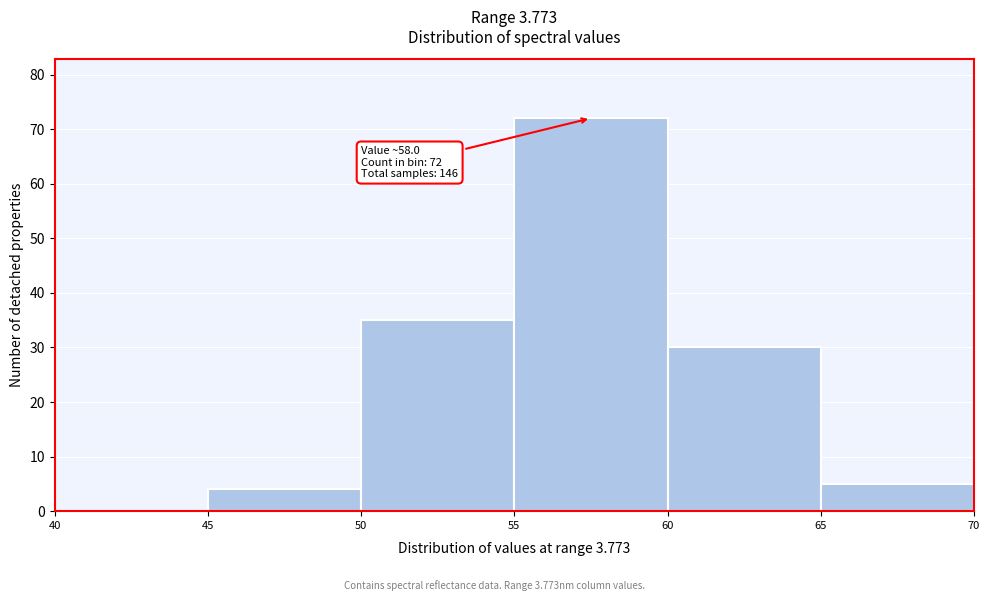

Over which range of the x-axis is the bar tallest?

55 to 60